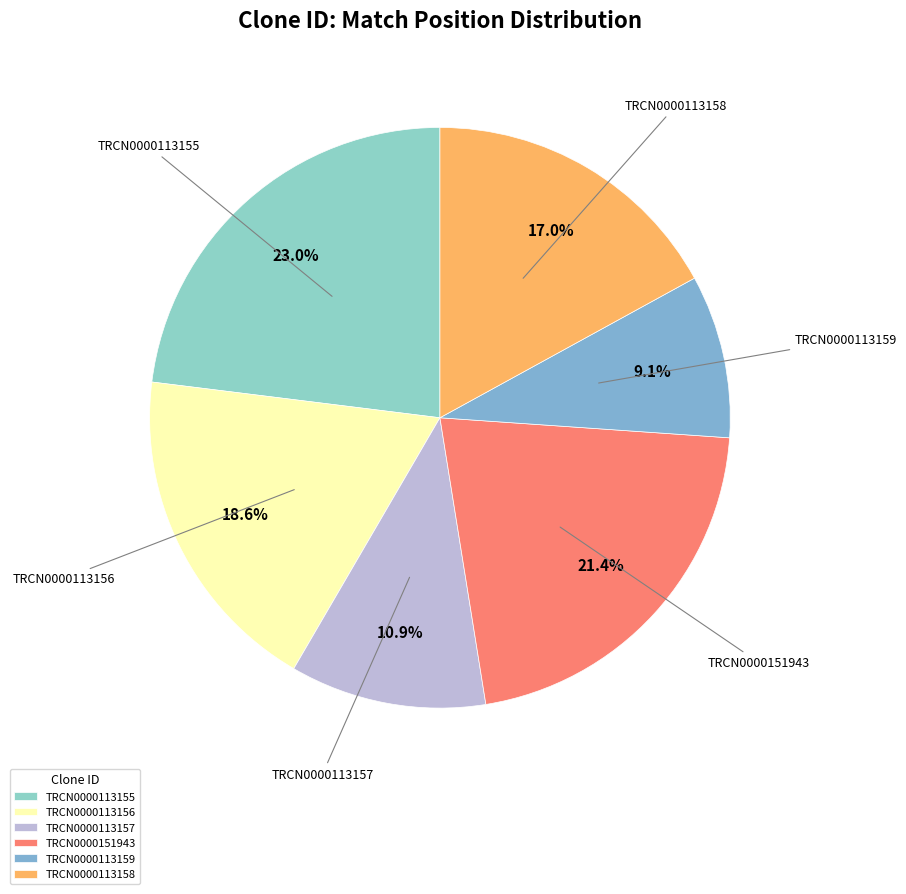

Approximately how many times larger is the value at TRCN0000113157 compared to TRCN0000113155?

0.5